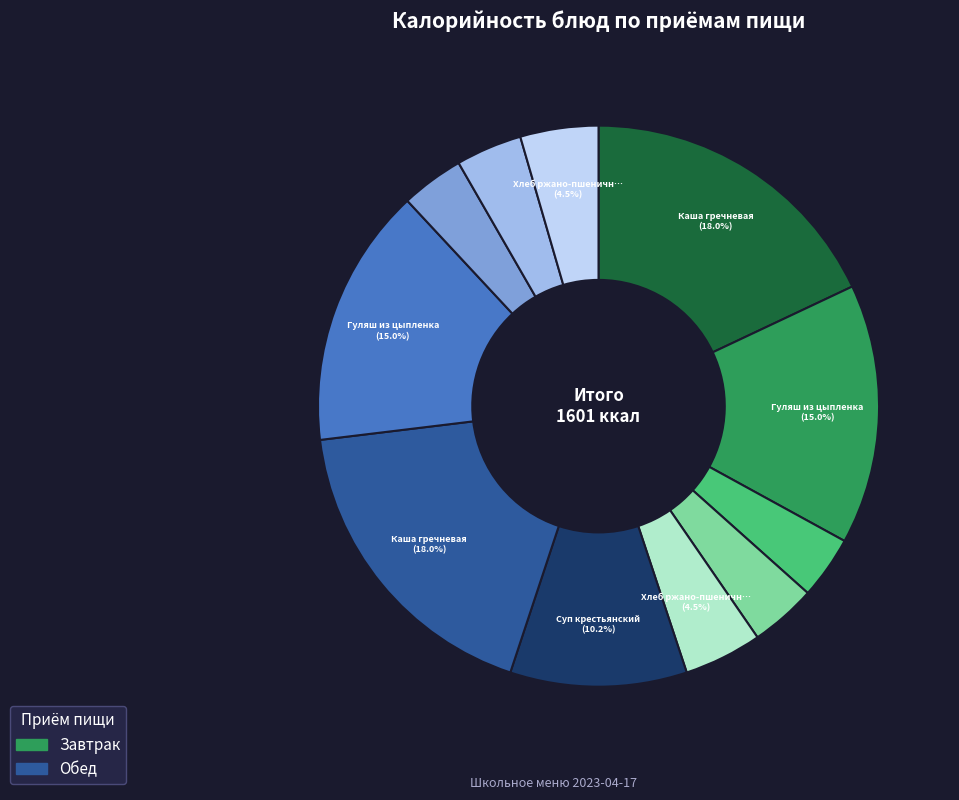

Count the number of slices in the pie.

11